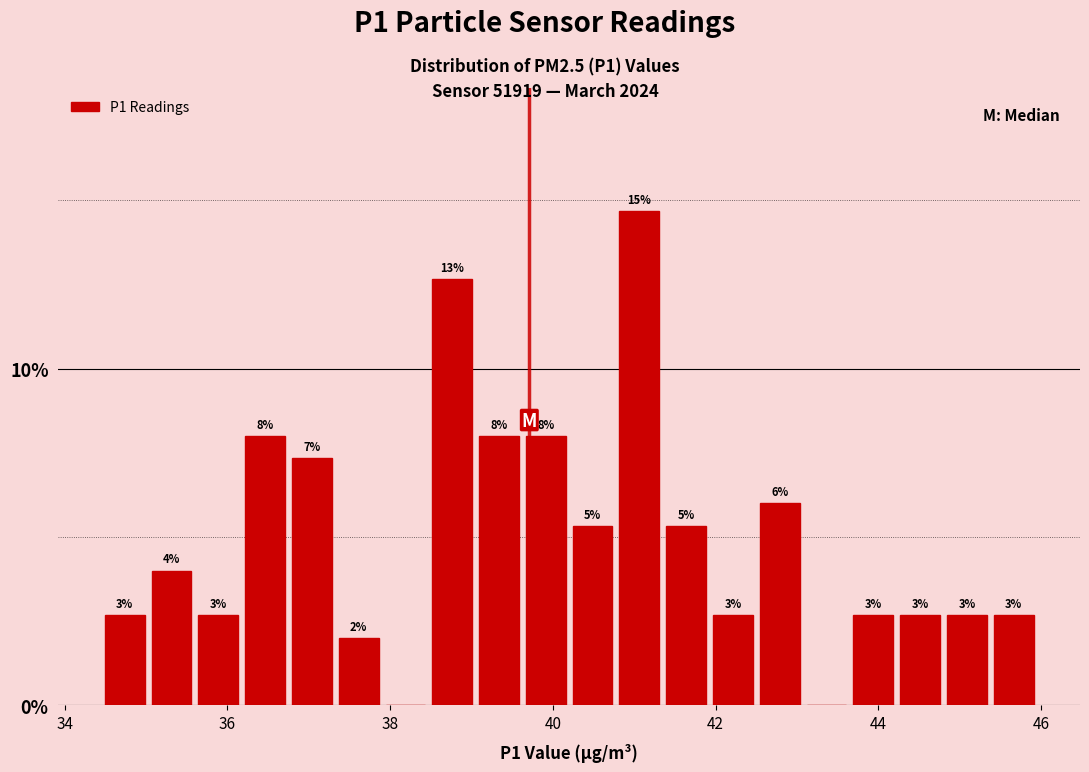

Around what value on the x-axis is the tallest bar? Give the approximate position of its centre, as read against the axis.

41.0